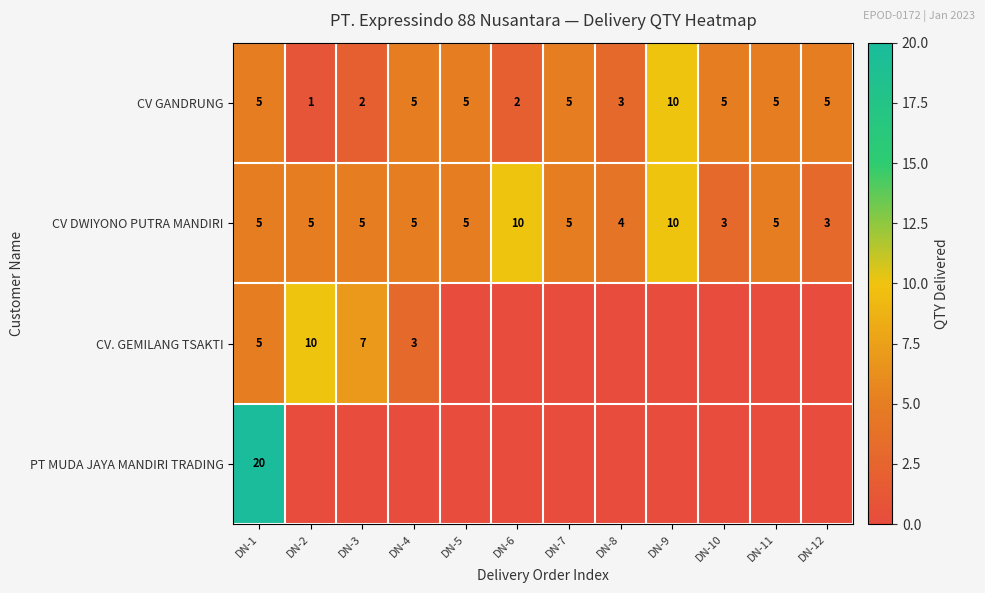

Is the value of CV GANDRUNG at DN-9 greater than the value of CV DWIYONO PUTRA MANDIRI at DN-2?

Yes